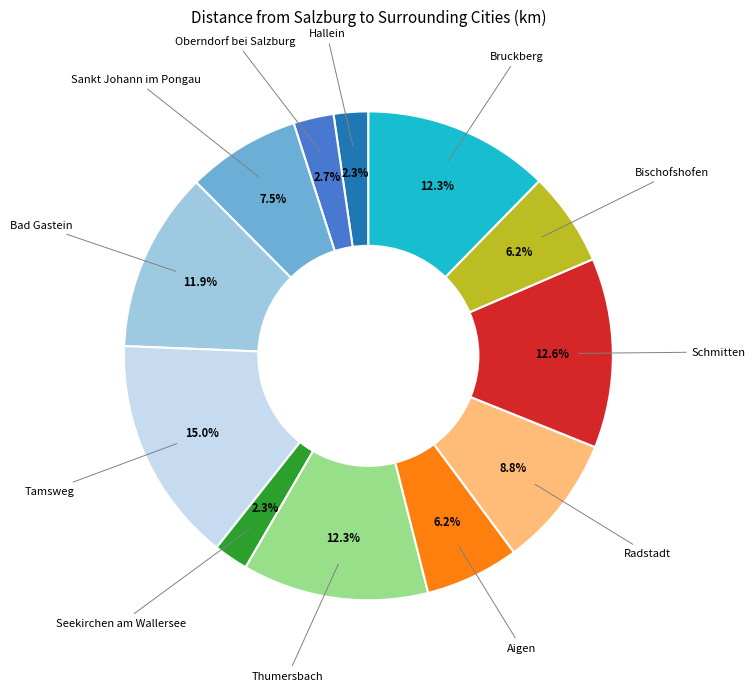

Is there a majority slice in this chart?

No